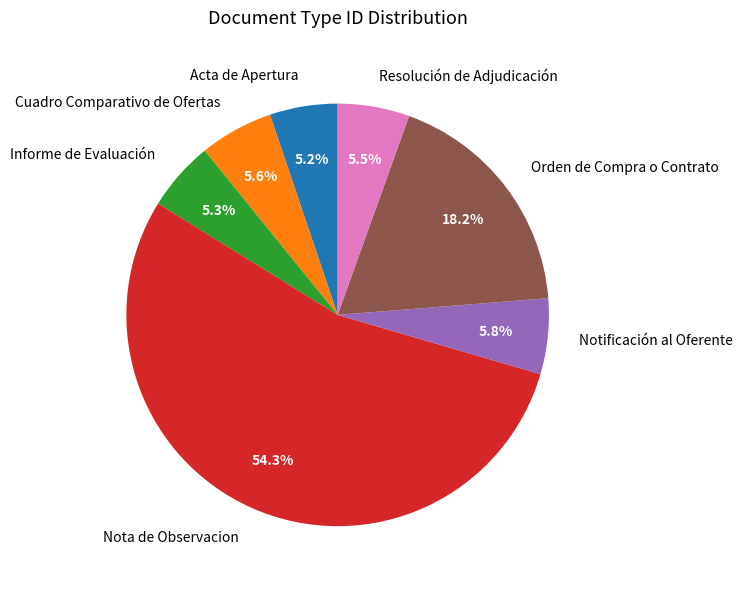

To the nearest percent, what is the difference between the largest and smallest slice percentages?

49%